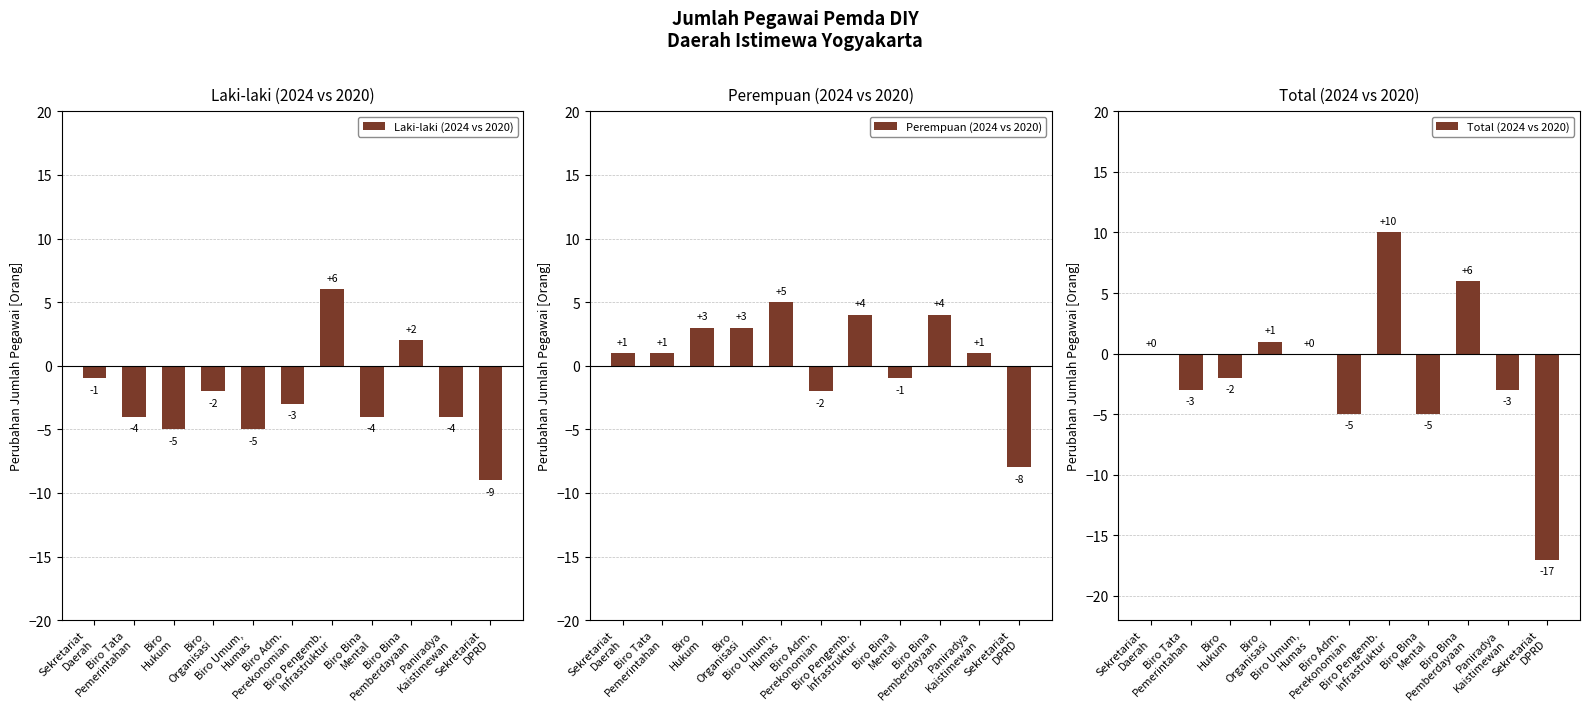

Which series changed the most between Sekretariat
Daerah and Biro Pengemb.
Infrastruktur?

Total (2024 vs 2020)